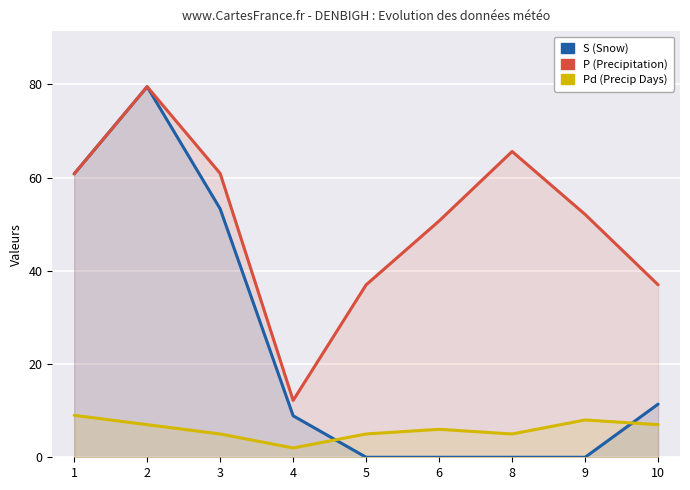

At which label is P (Precipitation) closest to 45?

6